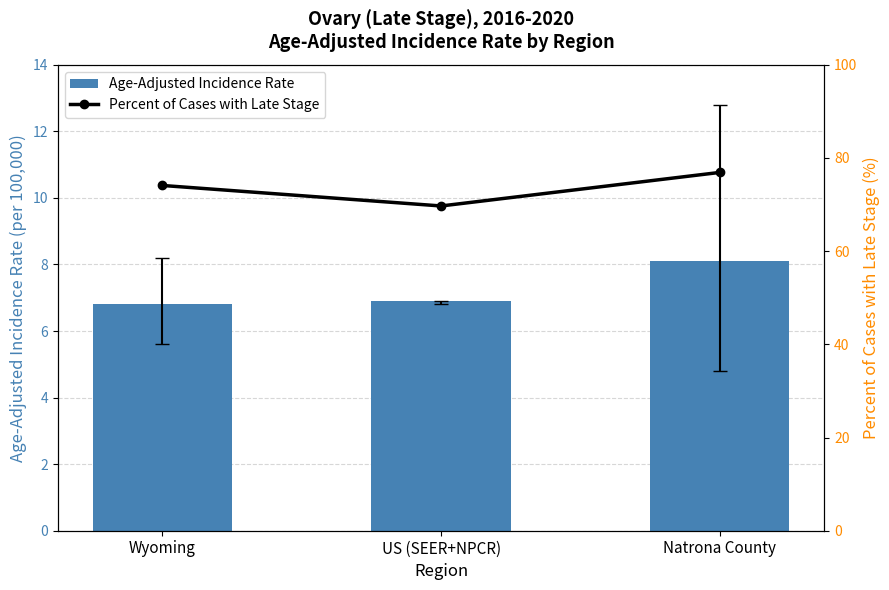

Reading left to right, list all the values displayed in this chart.

Age-Adjusted Incidence Rate: 6.8	6.9	8.1
Percent of Cases with Late Stage: 74.1	69.7	76.9